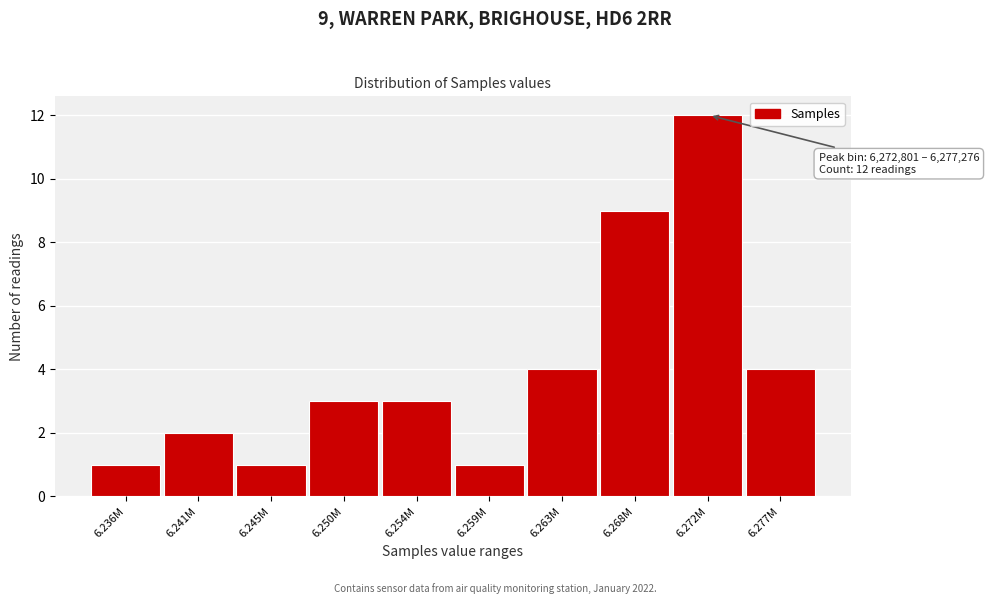

Reading left to right, extract all data points from this chart.

6.236M=1	6.241M=2	6.245M=1	6.250M=3	6.254M=3	6.259M=1	6.263M=4	6.268M=9	6.272M=12	6.277M=4